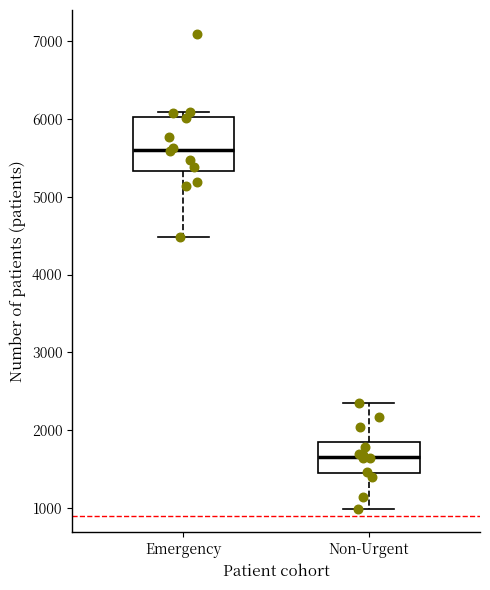

Where does the upper whisker of the box for Non-Urgent end on the y-axis? The values are not printed on the chart, so give them approximately, as read against the axis.

2400